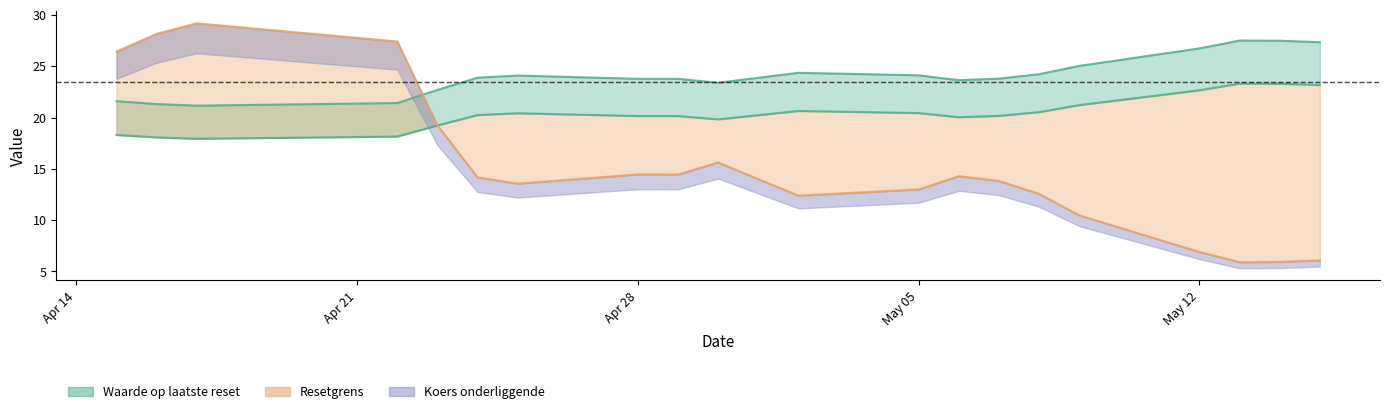

The Resetgrens series shows 19.2 at 2025-05-07. True or false?

False